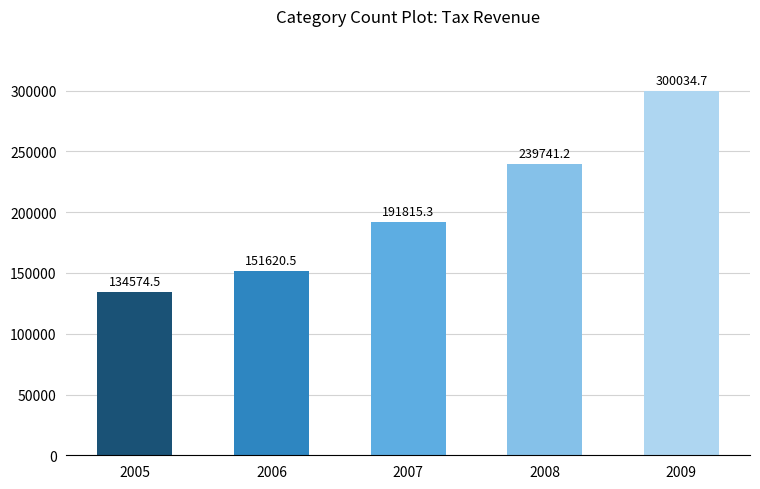

Read the value at 2005.

134574.5